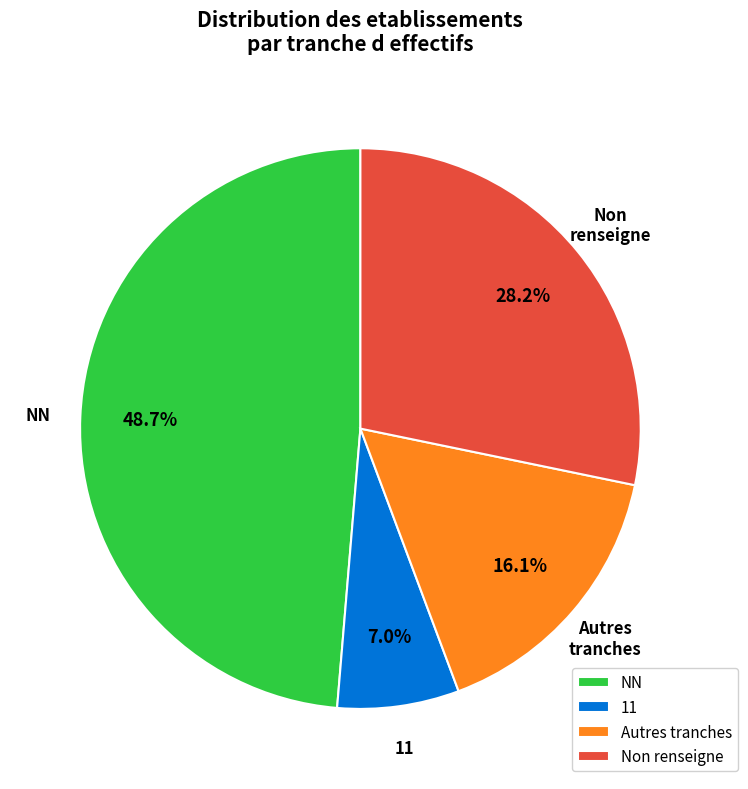

Is the sum of Non renseigne and NN greater than half?

Yes